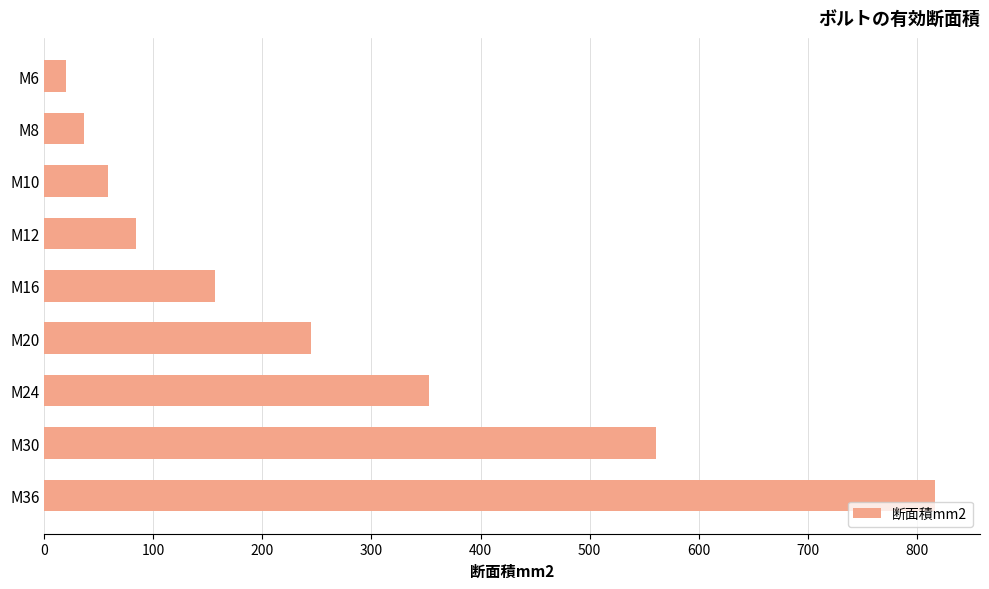

List the labels in order of value, largest first.

M36, M30, M24, M20, M16, M12, M10, M8, M6